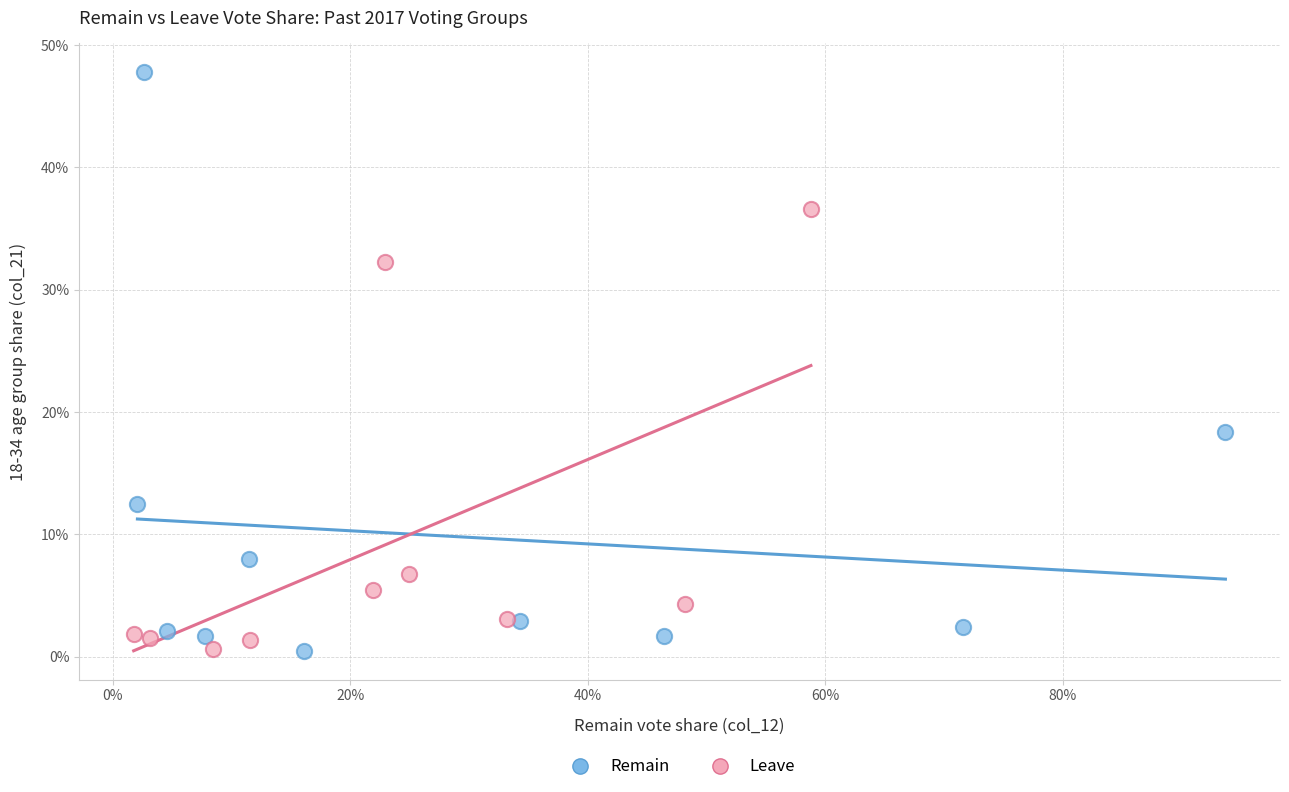

Which series has the largest Y range (max minus min)?

Remain